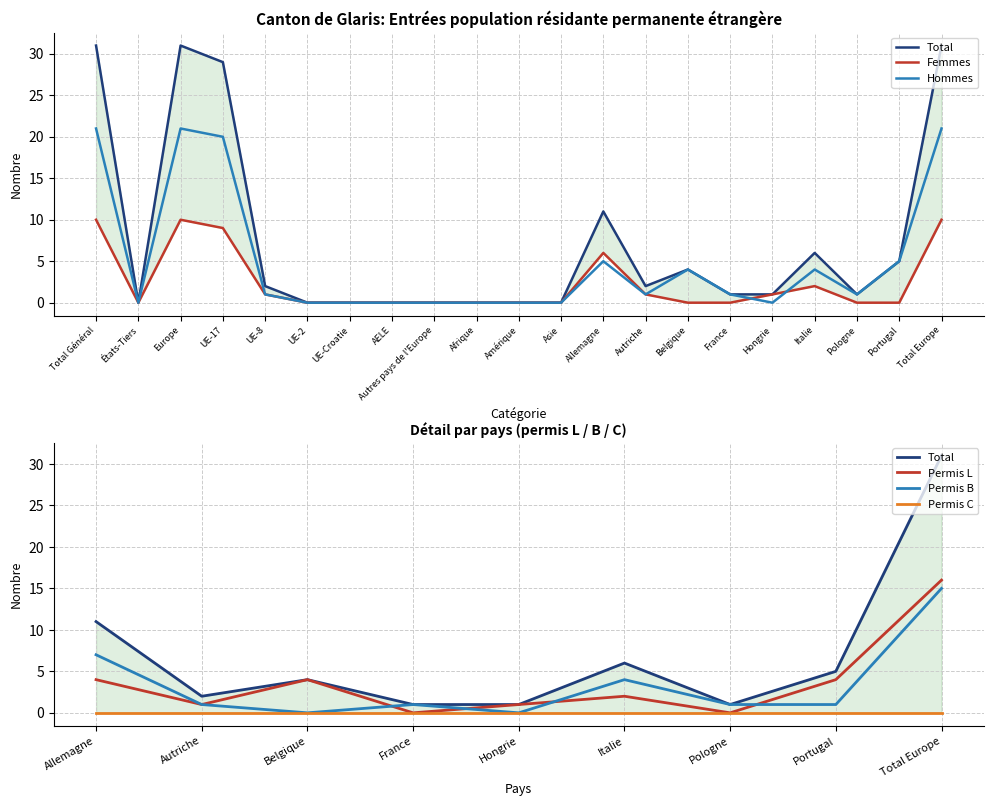

What is the difference between the maximum and minimum values in the Femmes series?

10